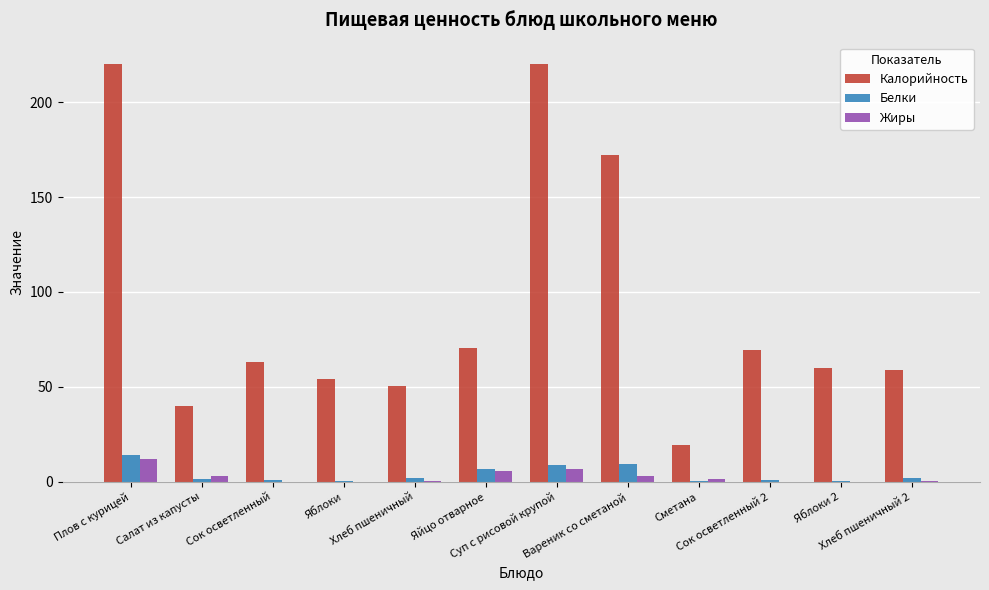

Which series has the largest total across all categories?

Калорийность